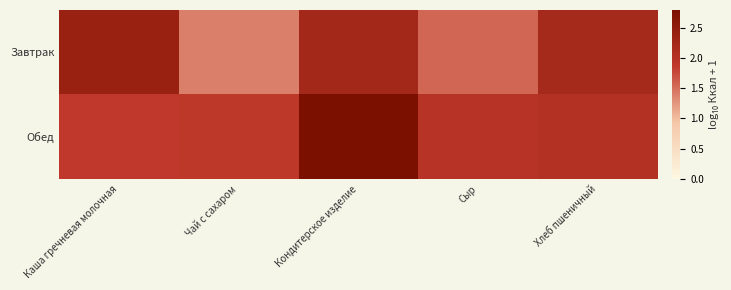

Rank the series at Хлеб пшеничный from highest to lowest value.

Завтрак, Обед